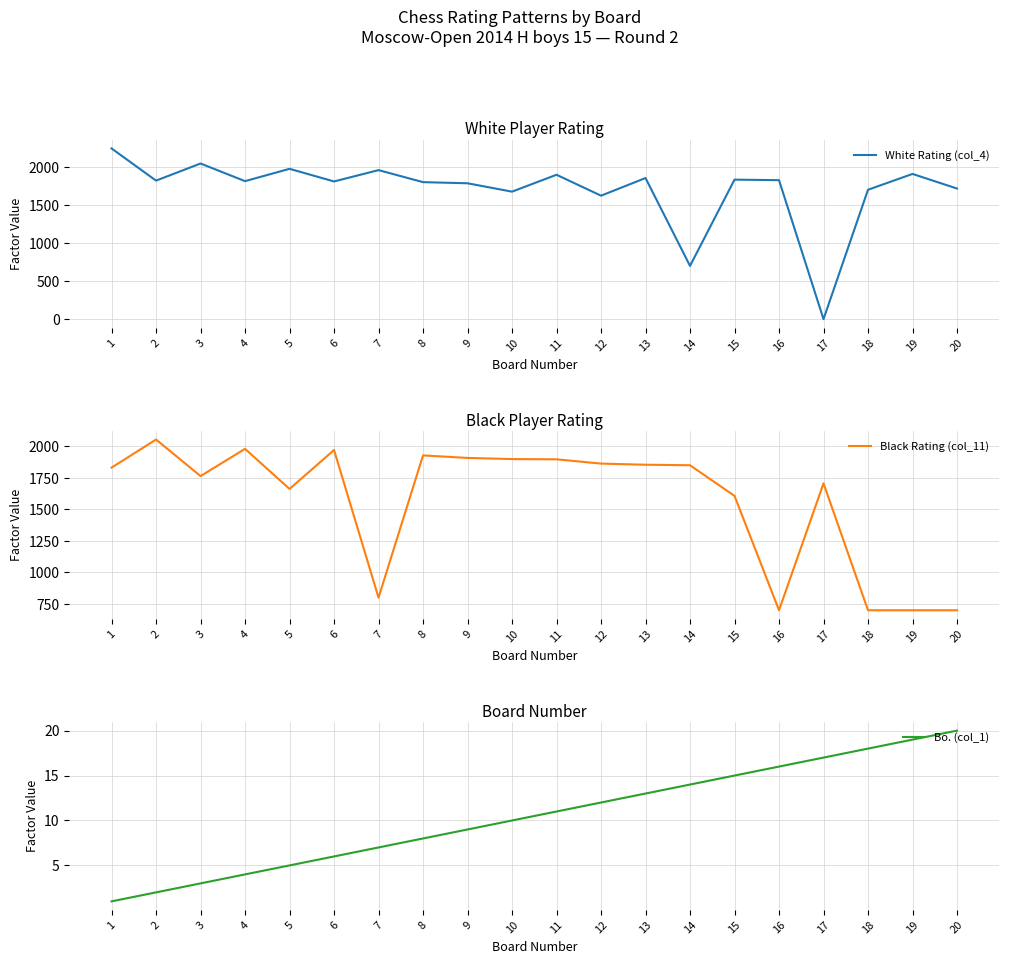

Which category has the highest value in the White Rating (col_4) series?

1